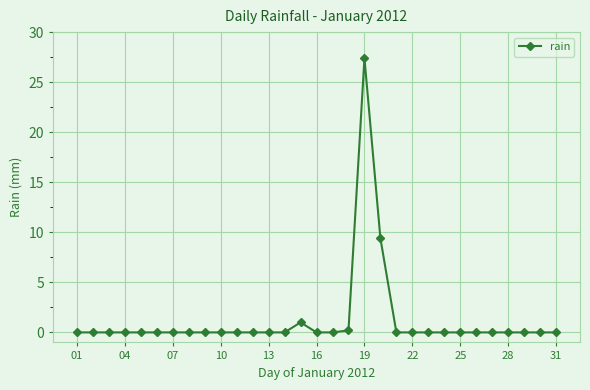

Reading right to left, extract all data points from this chart.

0.0	0.0	0.0	0.0	0.0	0.0	0.0	0.0	0.0	0.0	0.0	9.4	27.4	0.2	0.0	0.0	1.0	0.0	0.0	0.0	0.0	0.0	0.0	0.0	0.0	0.0	0.0	0.0	0.0	0.0	0.0